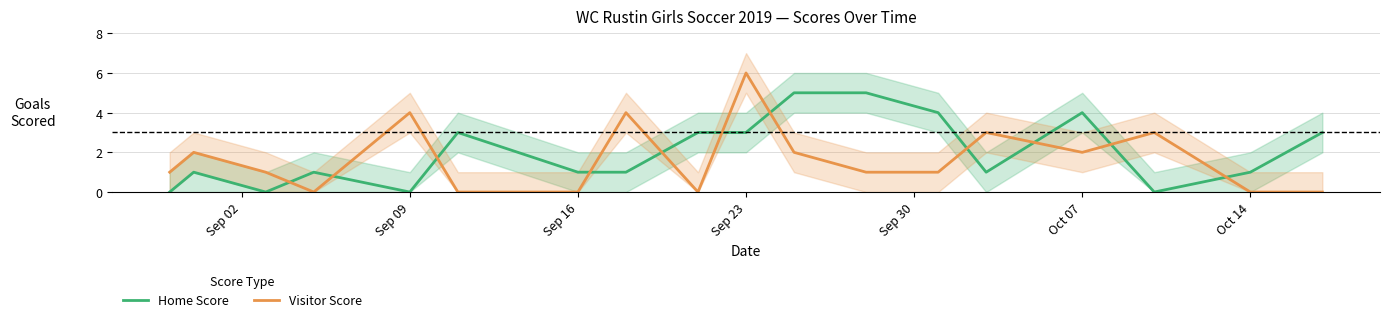

Which series has the largest total across all categories?

Home Score